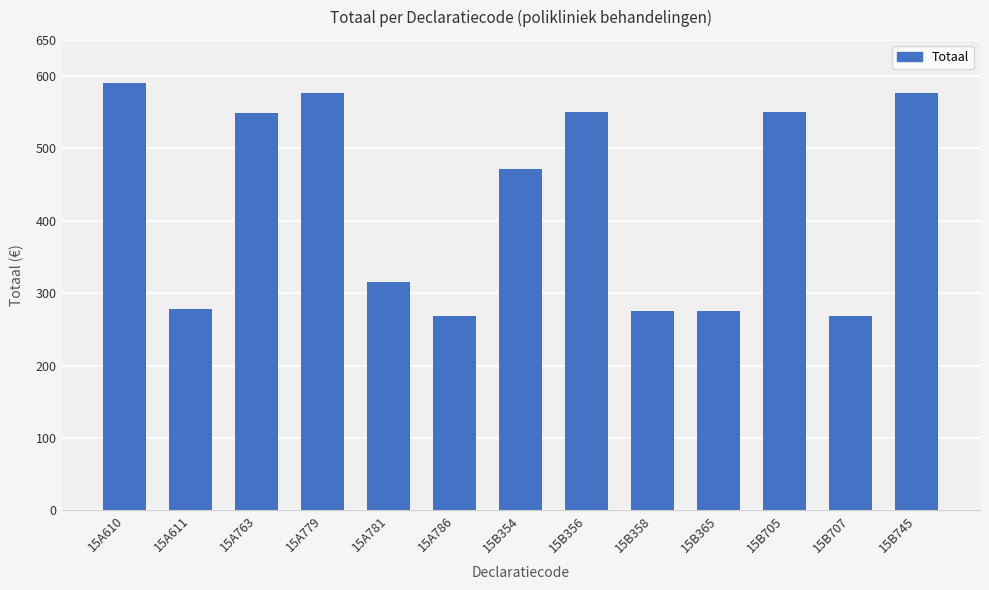

What position from the right is 15B707?

2